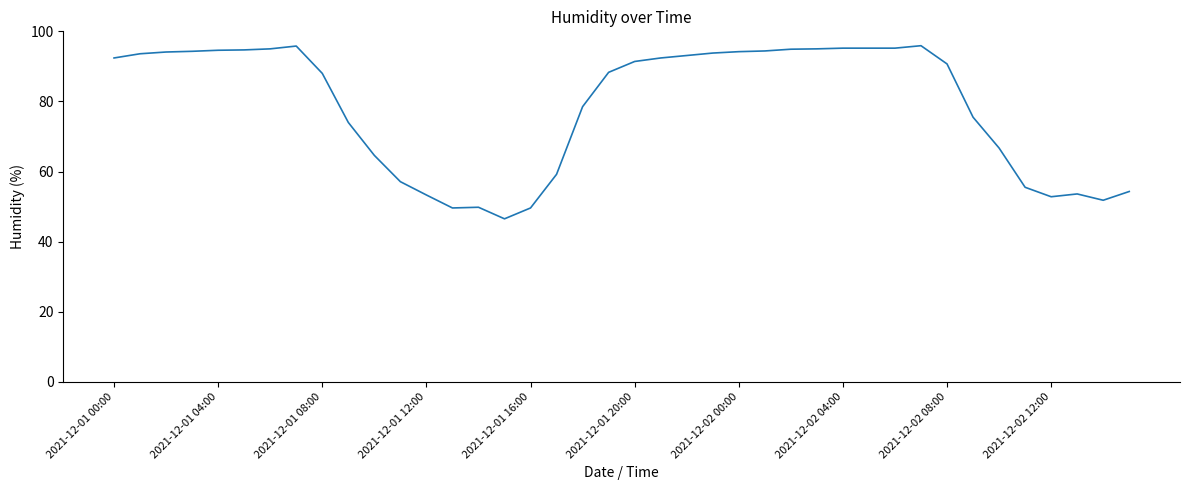

What is the difference between the maximum and minimum values?

49.4